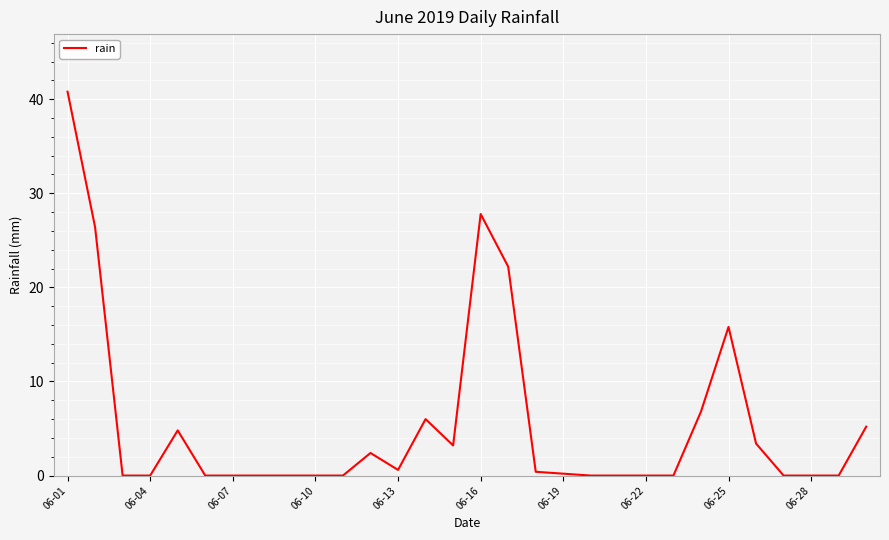

Does the chart have visible grid lines?

Yes